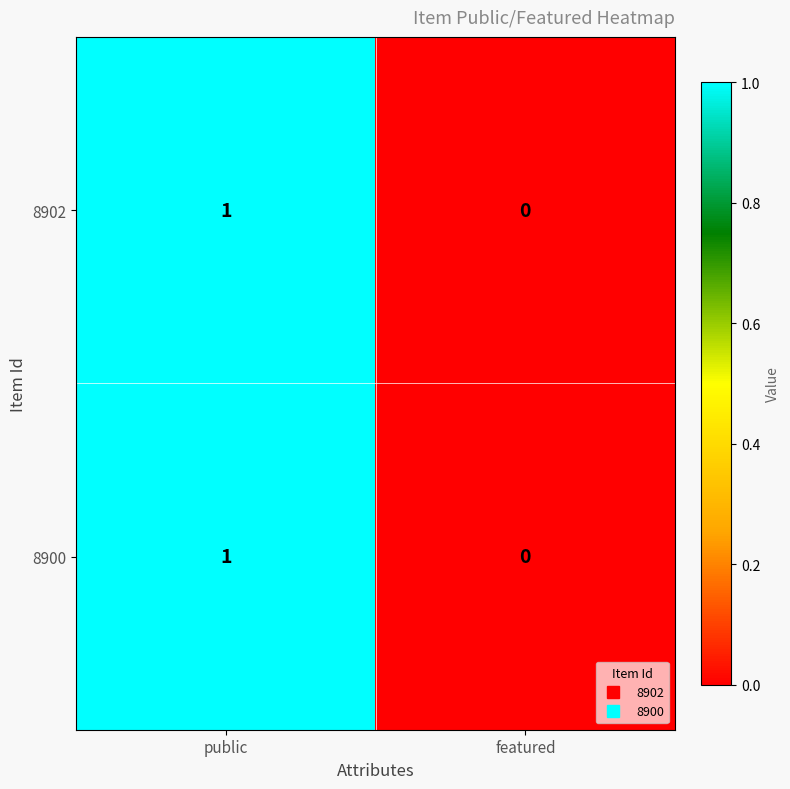

The value of 8900 at public is 1. True or false?

True